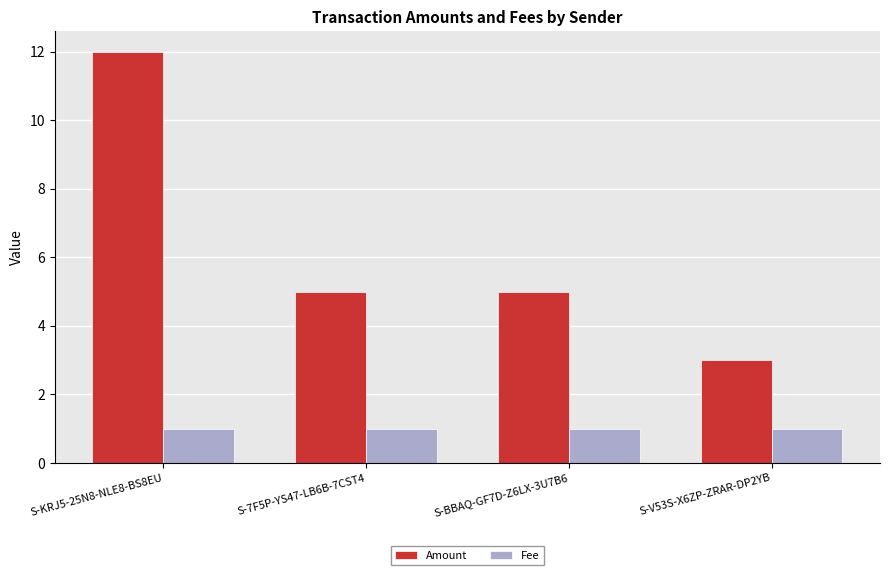

Does the chart contain any negative values?

No